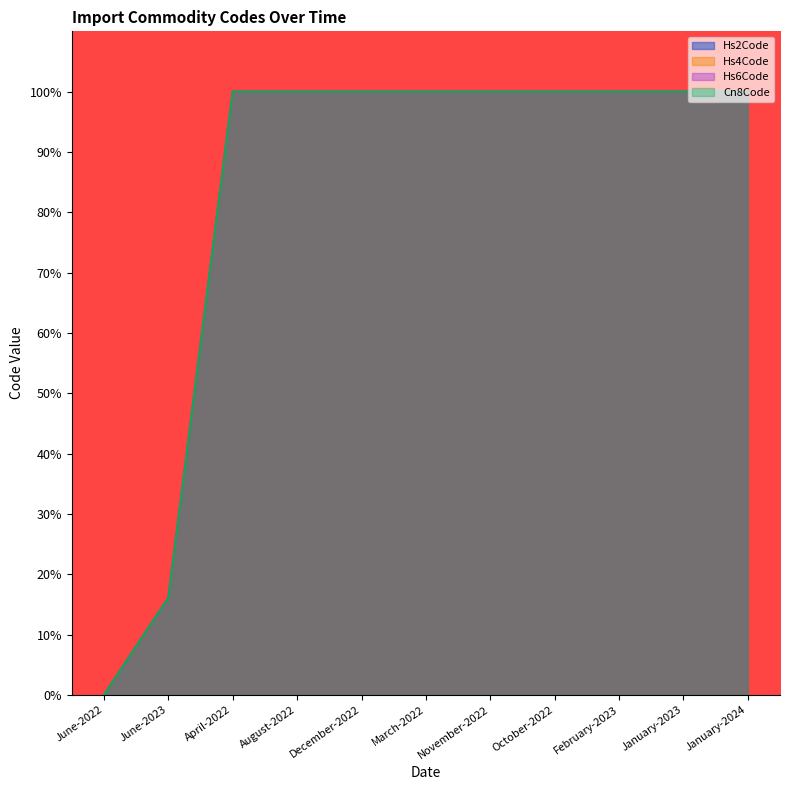

What is the difference between the maximum and second lowest values in the Hs4Code series?

83.9